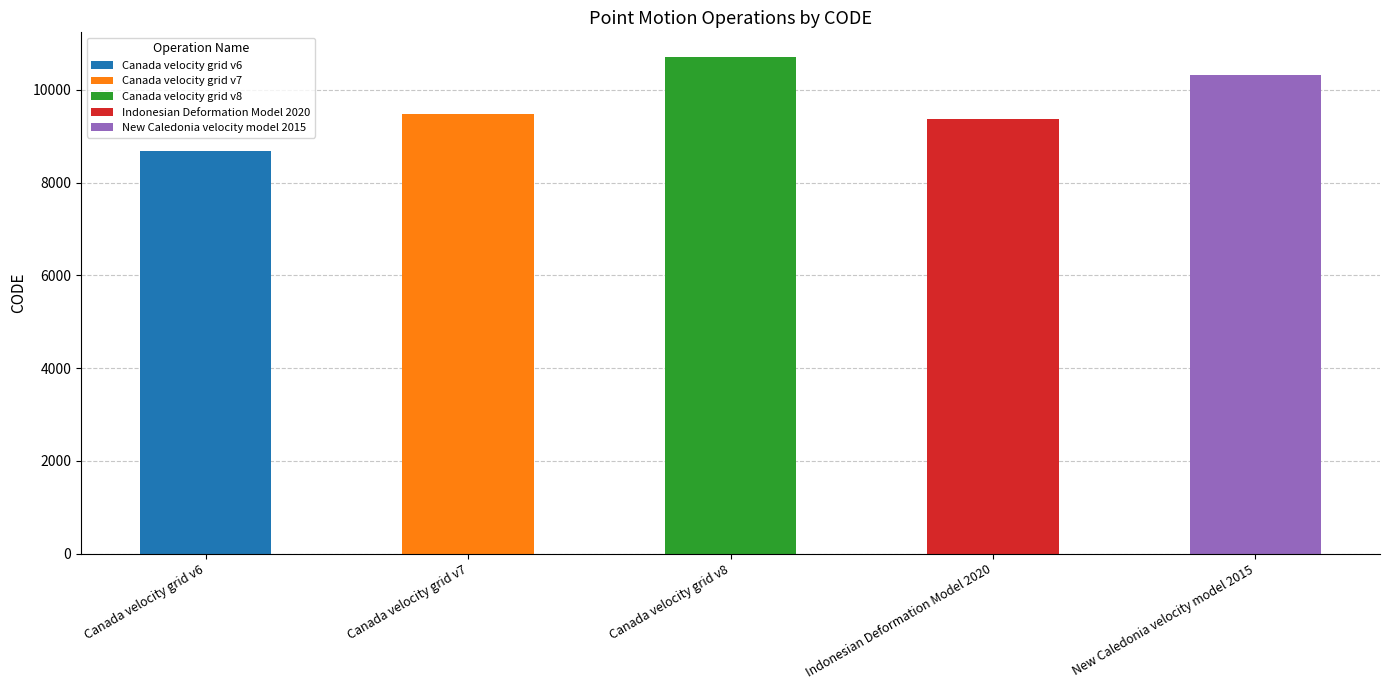

What is the maximum value shown in the chart?

10707